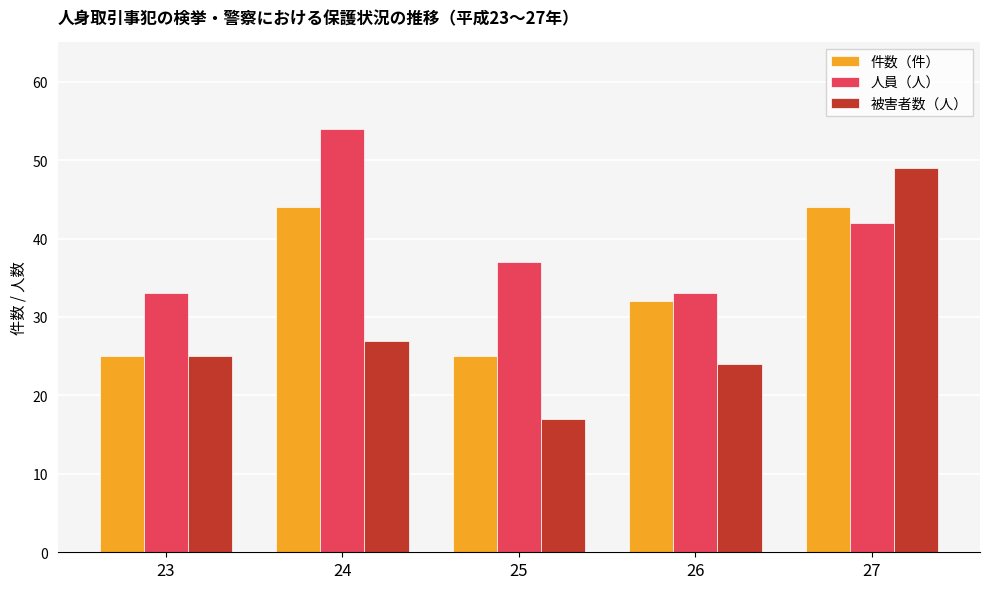

How many values in the 件数（件） series are below 32?

2